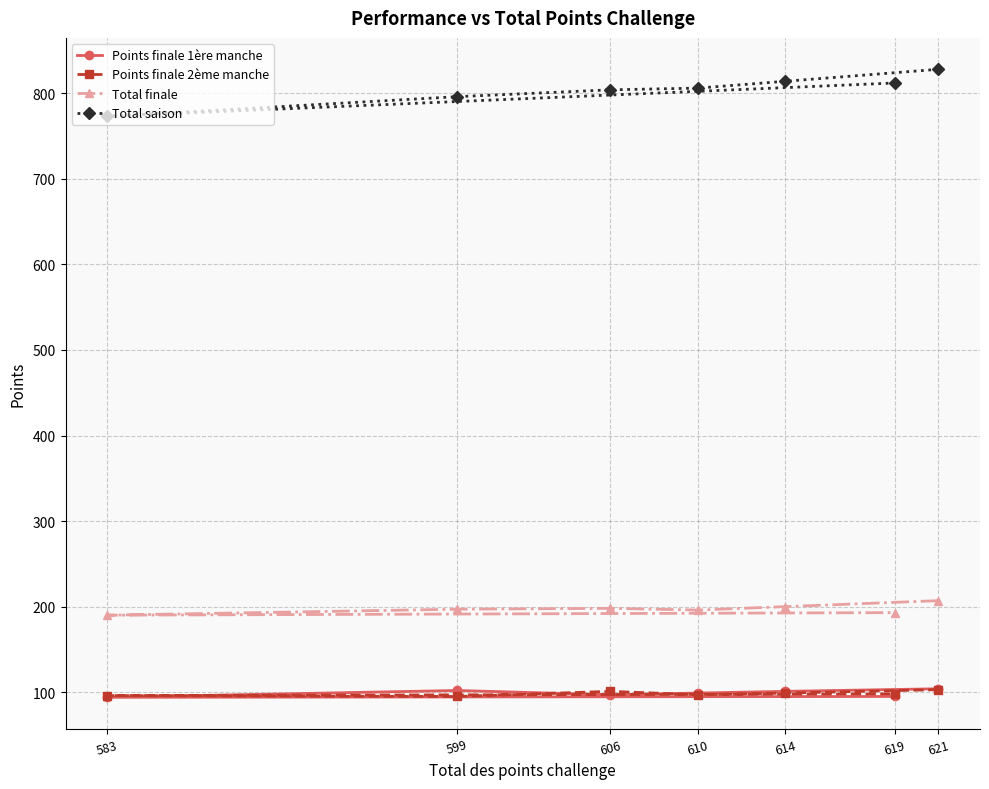

Does the chart display data point markers on the line(s)?

Yes